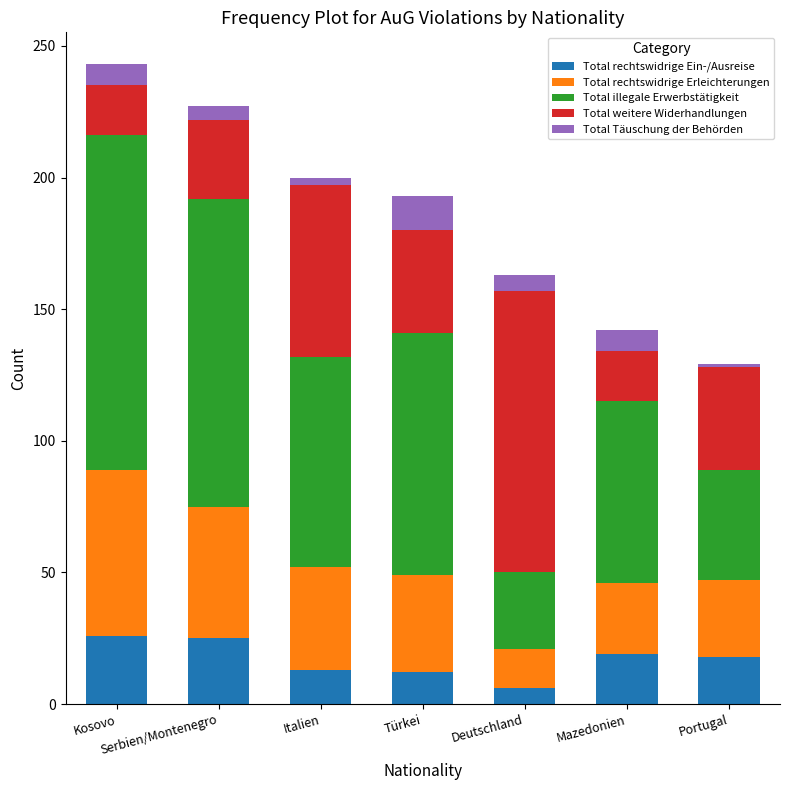

What is the total value across all series at Mazedonien?

142